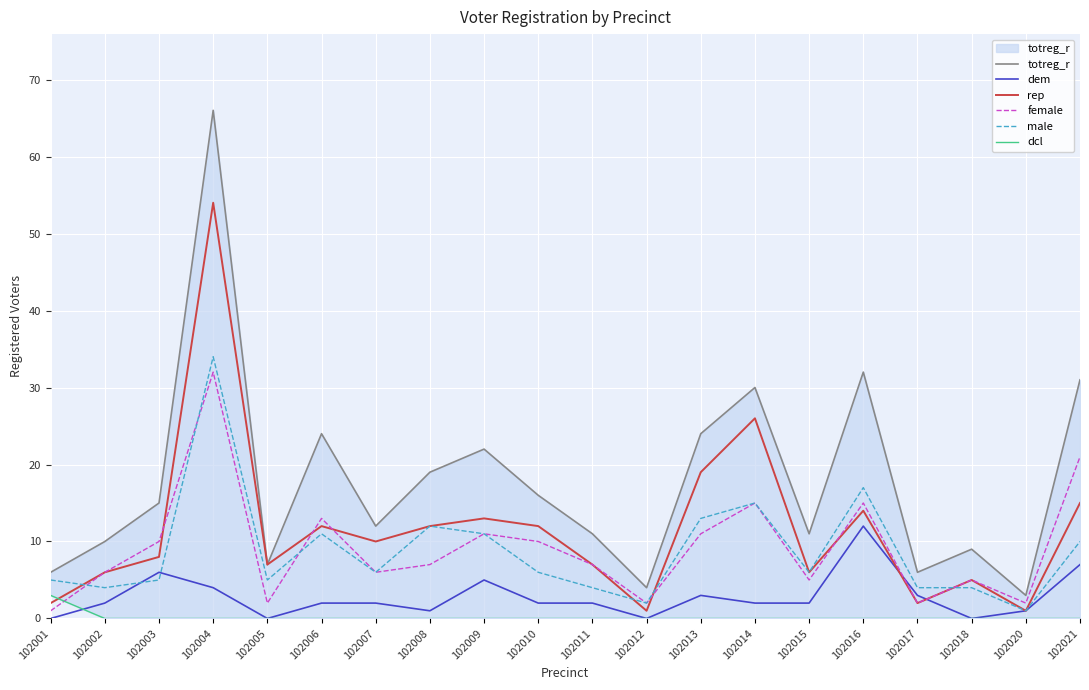

Reading left to right, transcribe all the data shown in this chart.

totreg_r: 6	10	15	66	7	24	12	19	22	16	11	4	24	30	11	32	6	9	3	31
dem: 0	2	6	4	0	2	2	1	5	2	2	0	3	2	2	12	3	0	1	7
rep: 2	6	8	54	7	12	10	12	13	12	7	1	19	26	6	14	2	5	1	15
female: 1	6	10	32	2	13	6	7	11	10	7	2	11	15	5	15	2	5	2	21
male: 5	4	5	34	5	11	6	12	11	6	4	2	13	15	6	17	4	4	1	10
dcl: 3	0	0	0	0	0	0	0	0	0	0	0	0	0	0	0	0	0	0	0